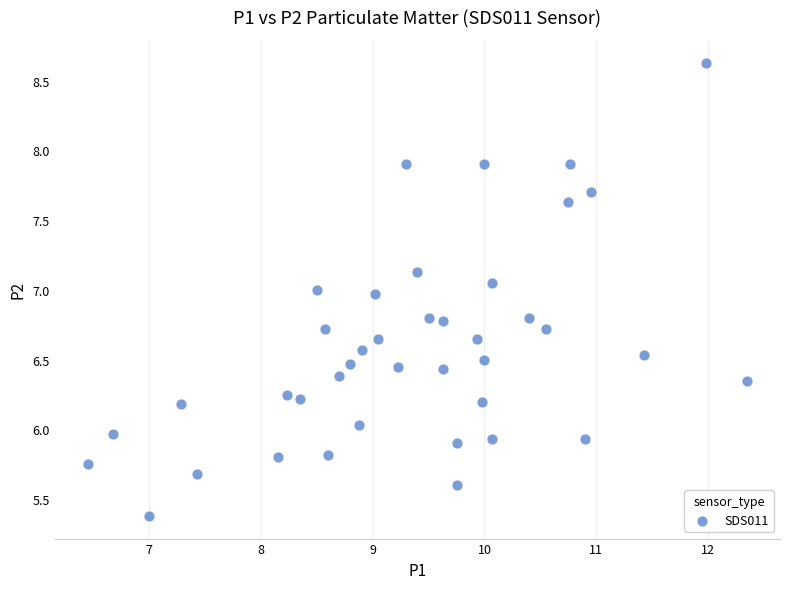

What is the range of X values (max minus min)?

5.9